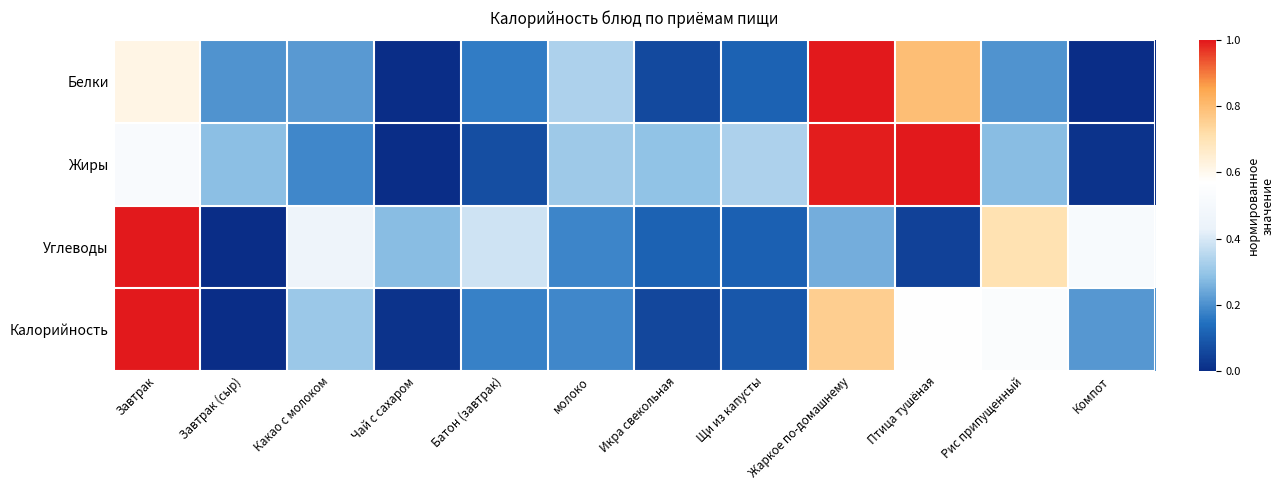

Which series has the widest spread of values?

Белки